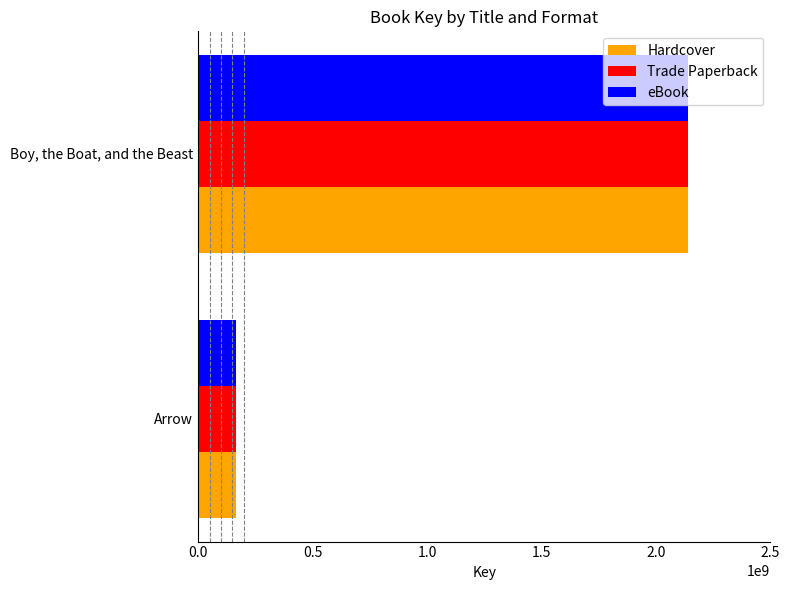

Which category has the highest value in the eBook series?

Boy, the Boat, and the Beast